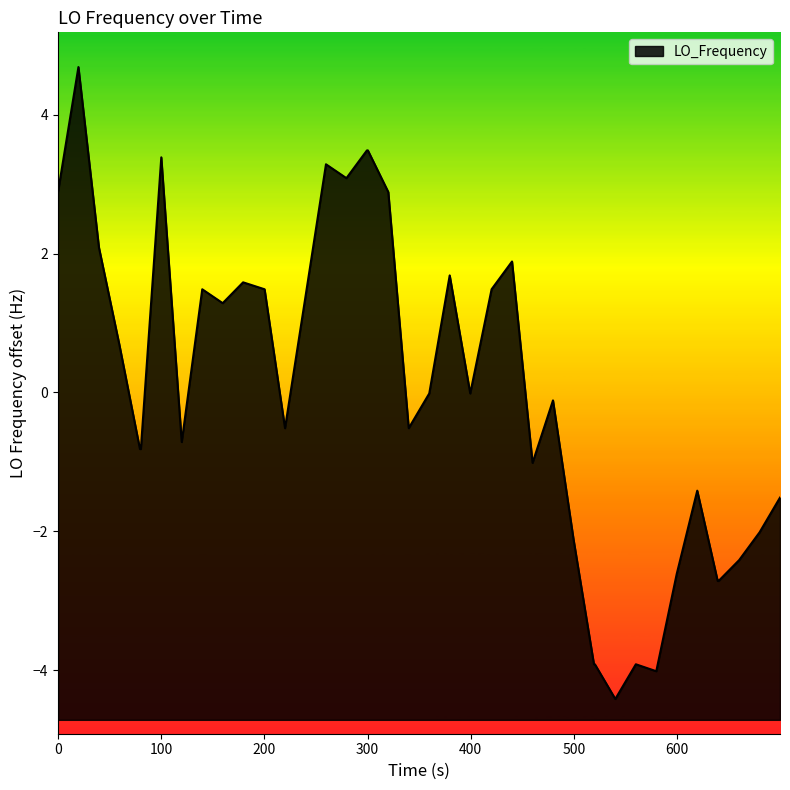

What is the maximum value shown in the chart?

4.7